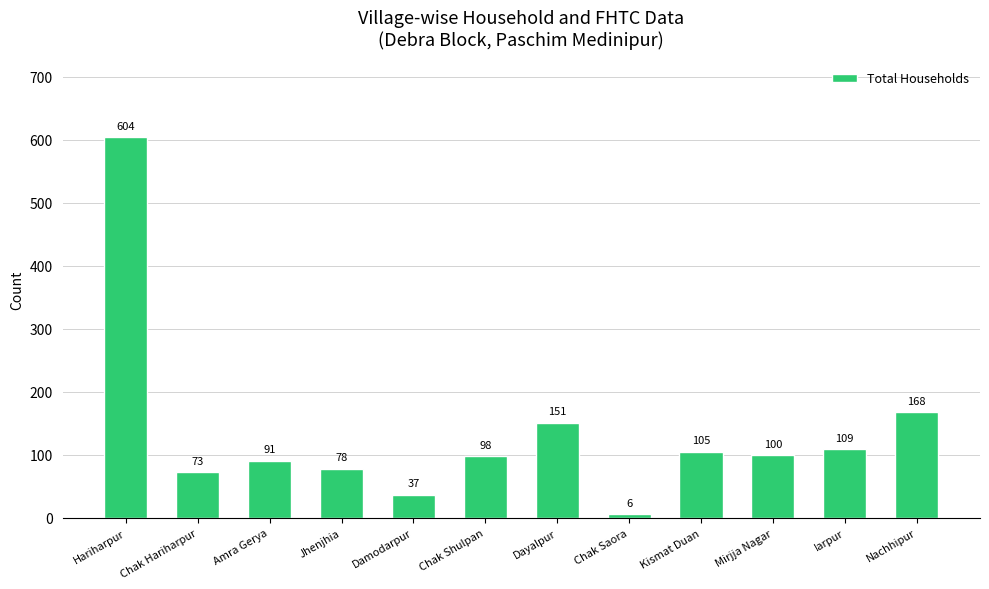

What is the value of the 12th bar from the left?

168